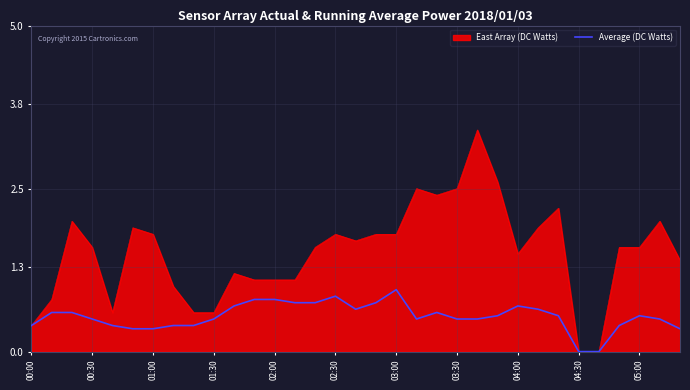

Which series has the largest total across all categories?

East Array (DC Watts)